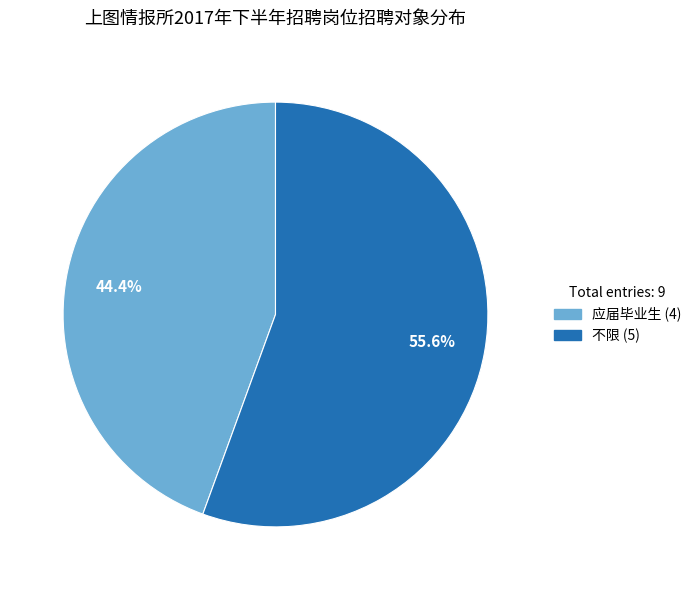

Is there a majority slice in this chart?

Yes